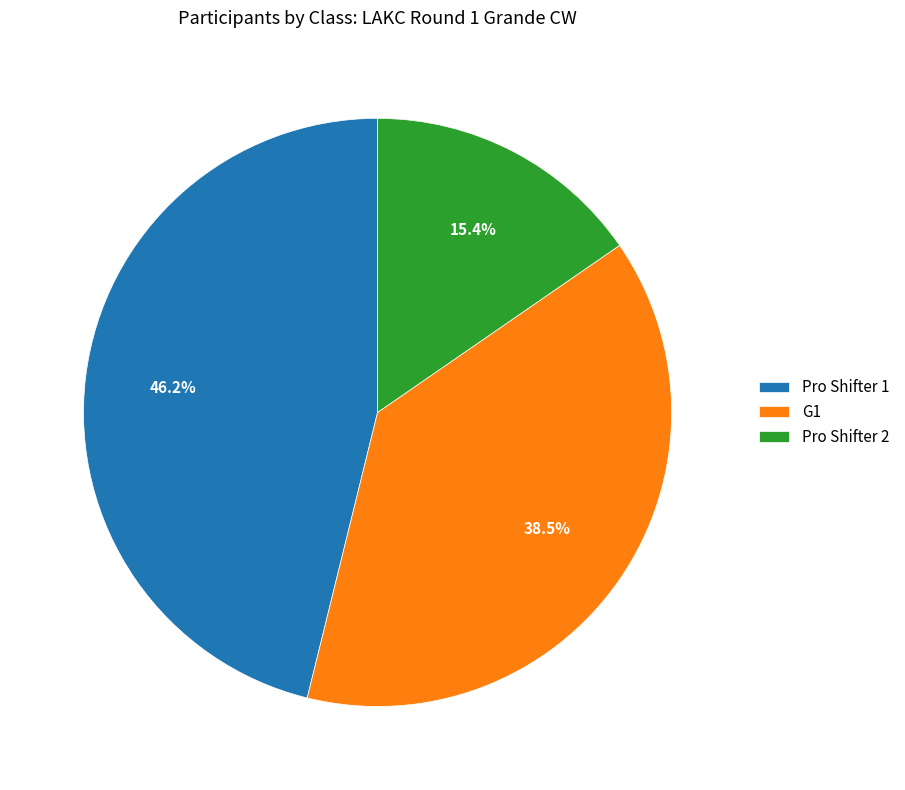

Is it true that Pro Shifter 1 is 46% of the pie?

True